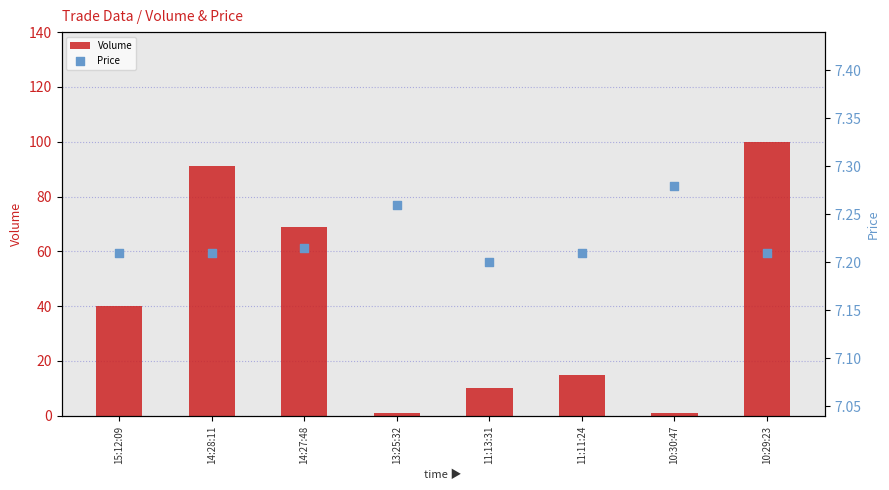

What are all the series names shown in the legend?

Volume, Price